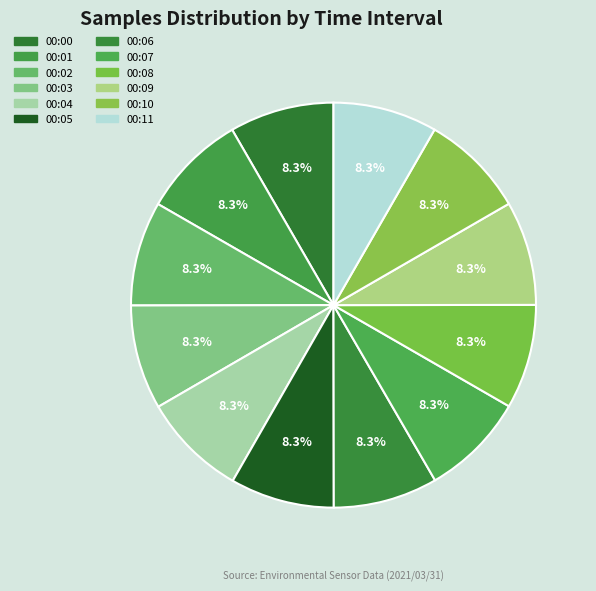

Combined, do 00:01 and 00:05 account for over 50%?

No